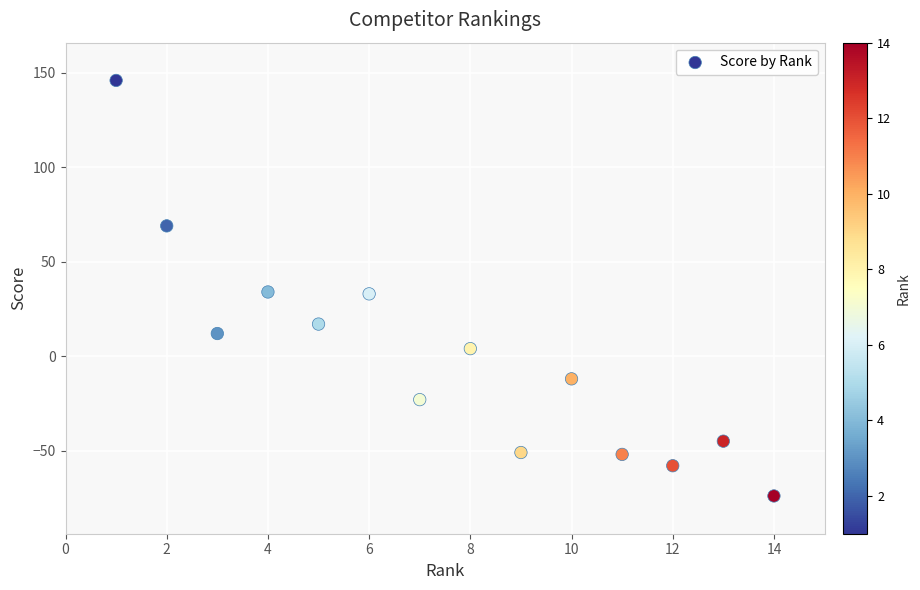

What is the range of X values (max minus min)?

13